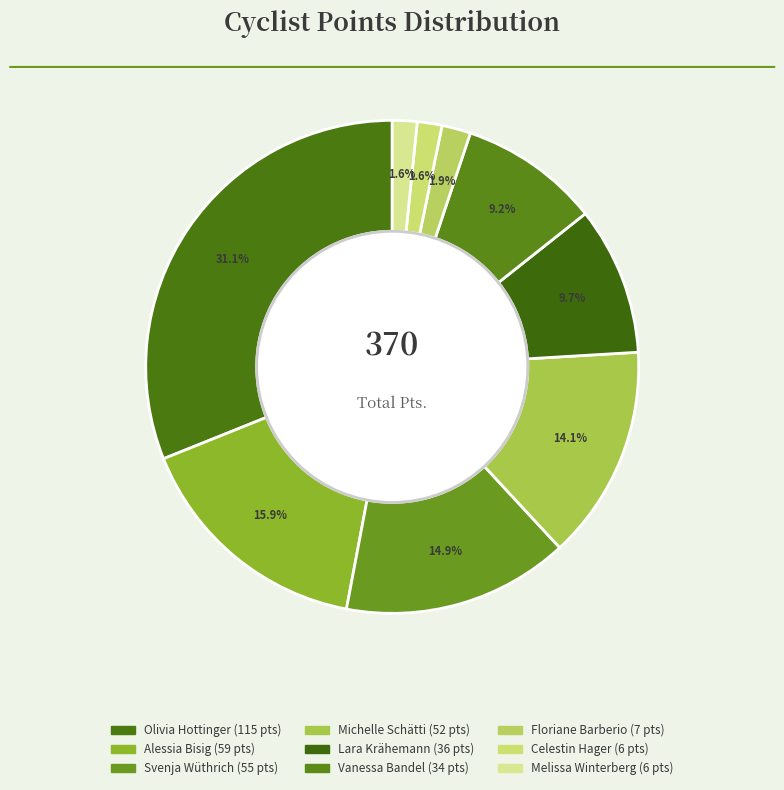

Between Michelle Schätti and Lara Krähemann, which is larger?

Michelle Schätti